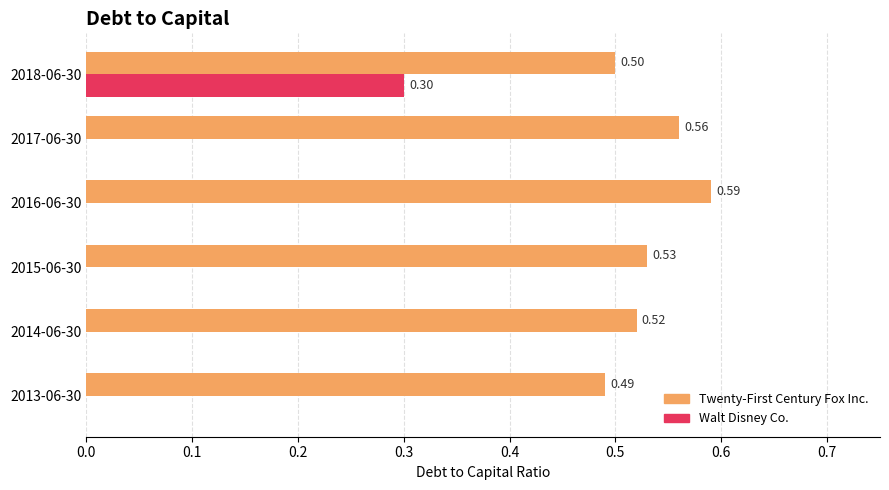

Which label corresponds to the largest value in the chart?

2016-06-30